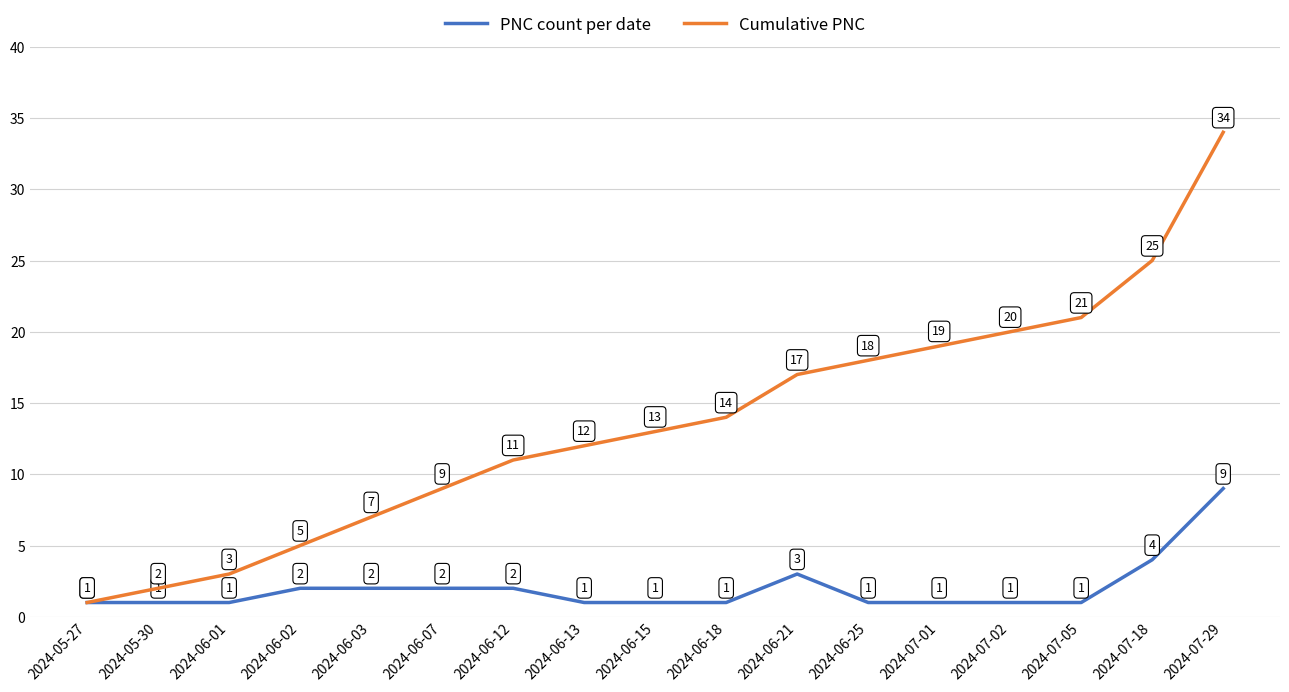

Which series changed the most between 2024-06-01 and 2024-06-02?

Cumulative PNC